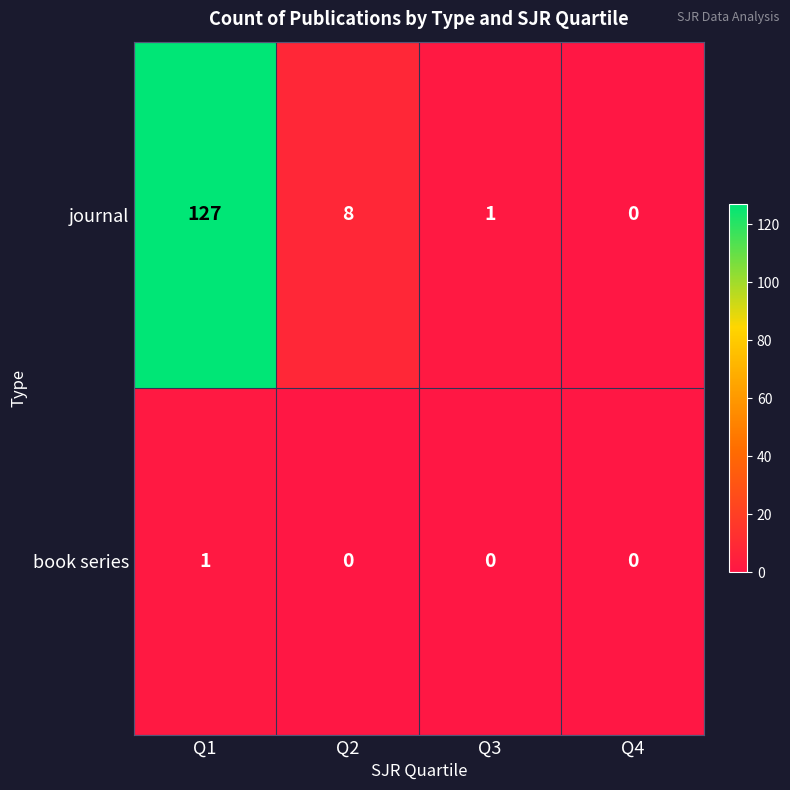

What is the average value of the journal series?

34